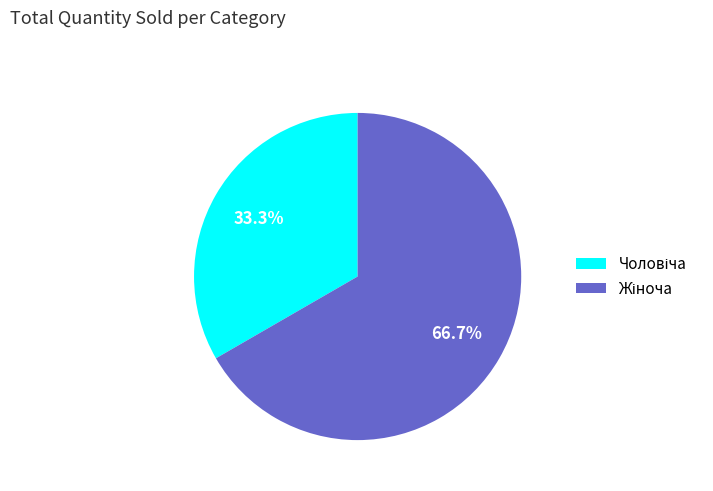

Does any single category account for the majority?

Yes